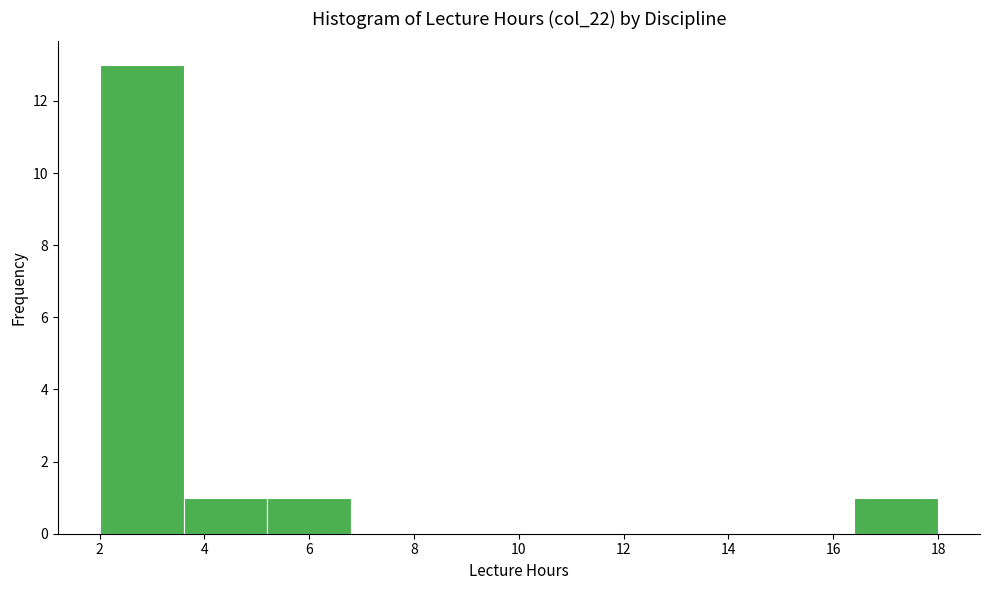

Which range on the x-axis has the tallest bar?

2.0 to 3.6